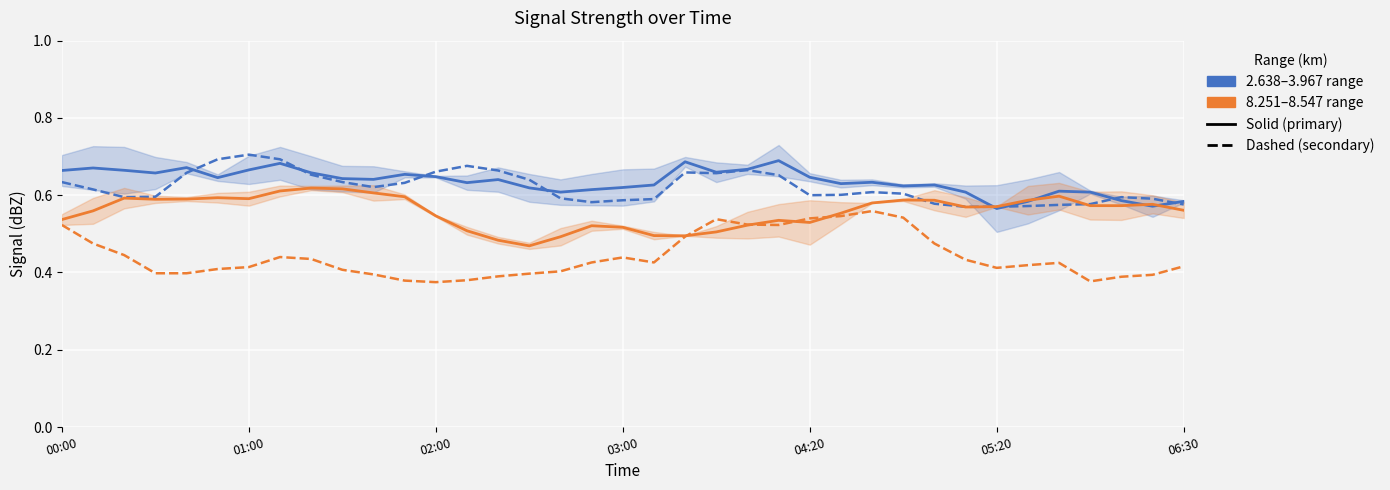

At which category is the sum across all series the highest?

7